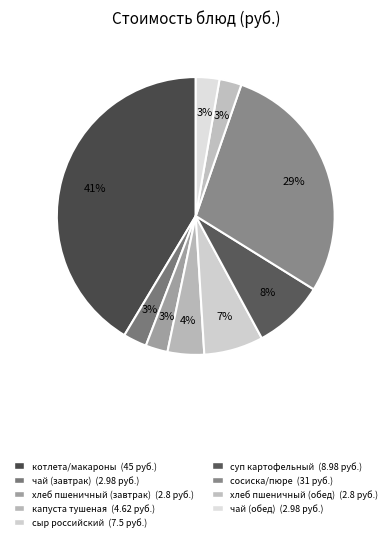

True or false: сосиска/пюре accounts for 21% of the total.

False